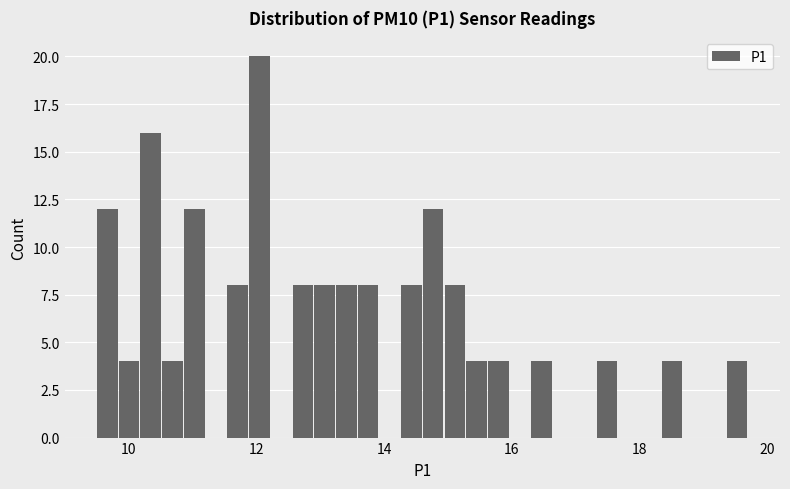

Read against the x-axis, roughly where is the centre of the tallest bar?

12.0